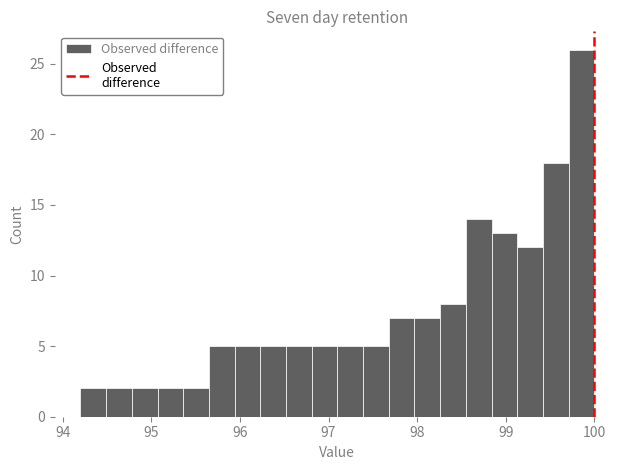

Around what value on the x-axis is the tallest bar? Give the approximate position of its centre, as read against the axis.

99.9